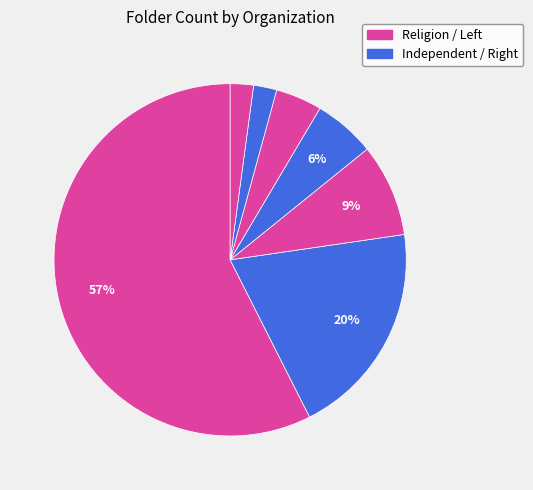

How many segments does this pie chart have?

7